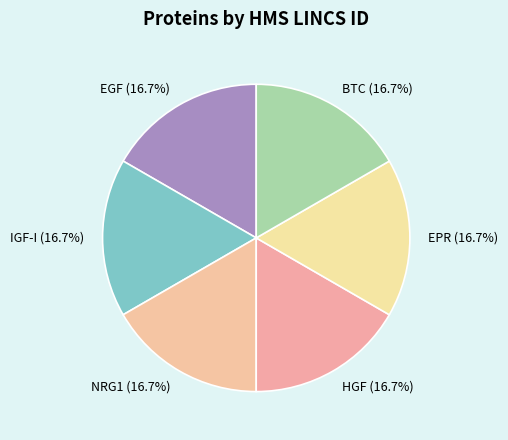

To the nearest percent, what percentage of the pie is HGF?

17%